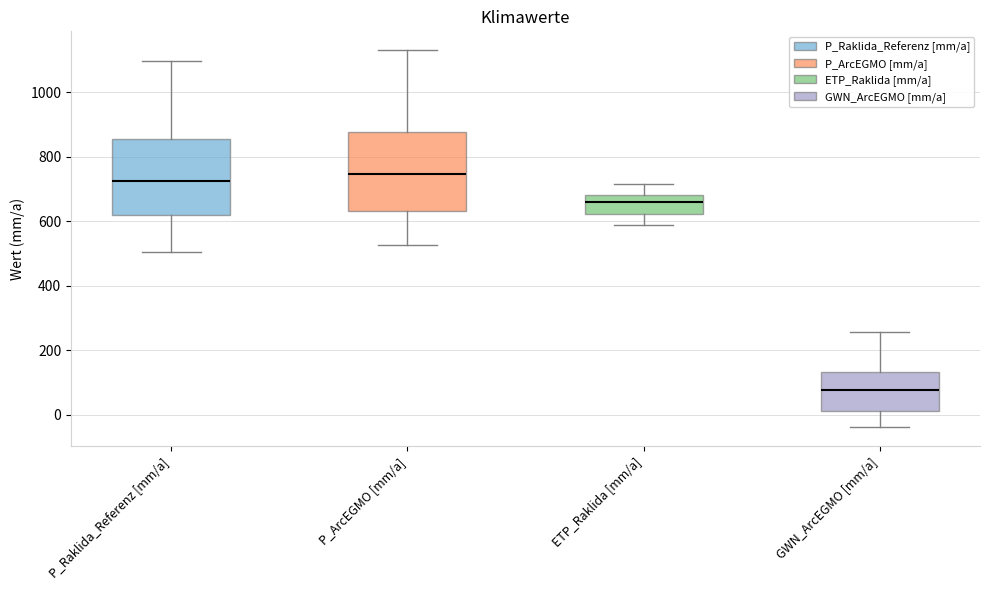

Where does the median line of the box for P_ArcEGMO [mm/a] sit on the y-axis? The values are not printed on the chart, so give them approximately, as read against the axis.

740